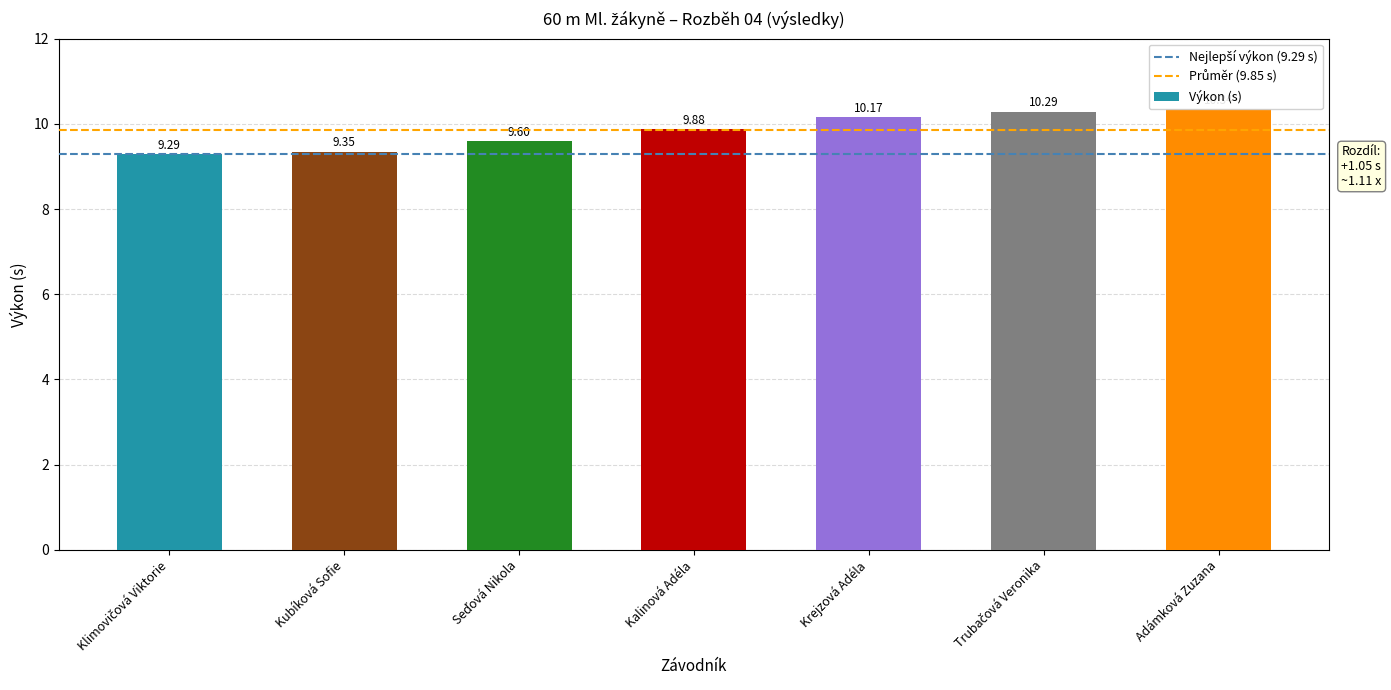

At which category does the chart reach its peak across all series?

Adámková Zuzana